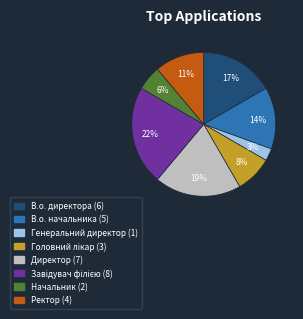

Does В.о. начальника represent more than half of the total?

No